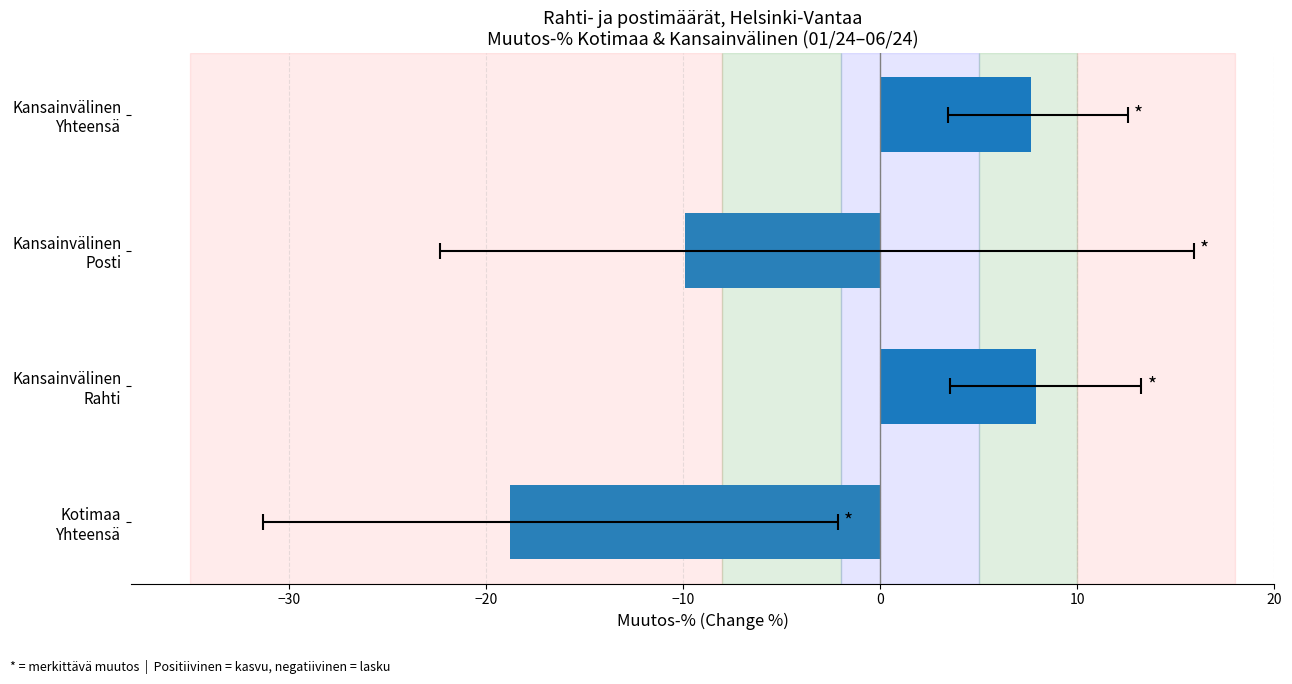

How many negative values are there?

2